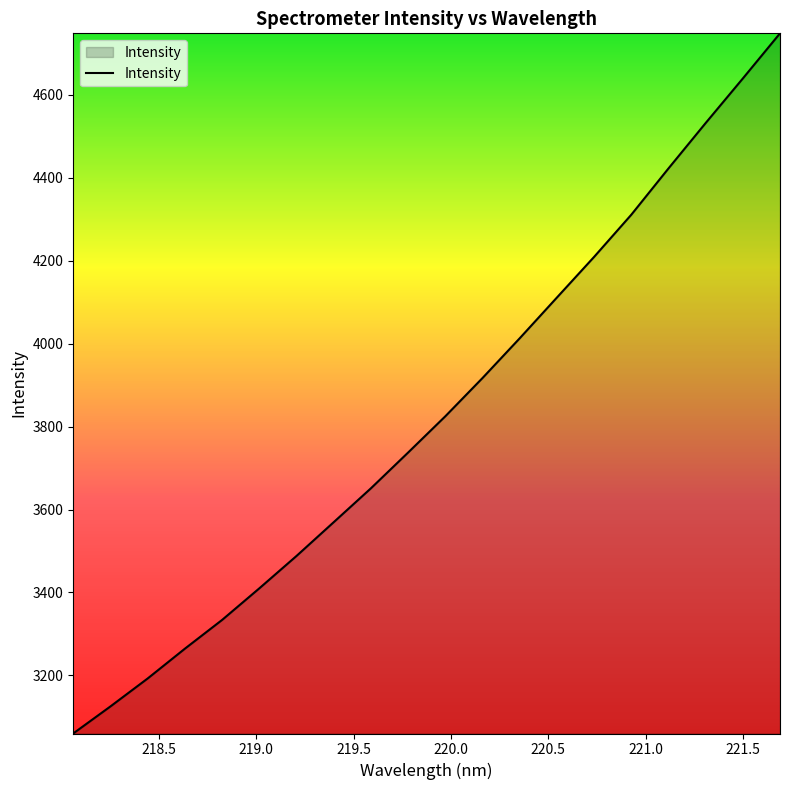

What is the maximum value shown in the chart?

4748.5